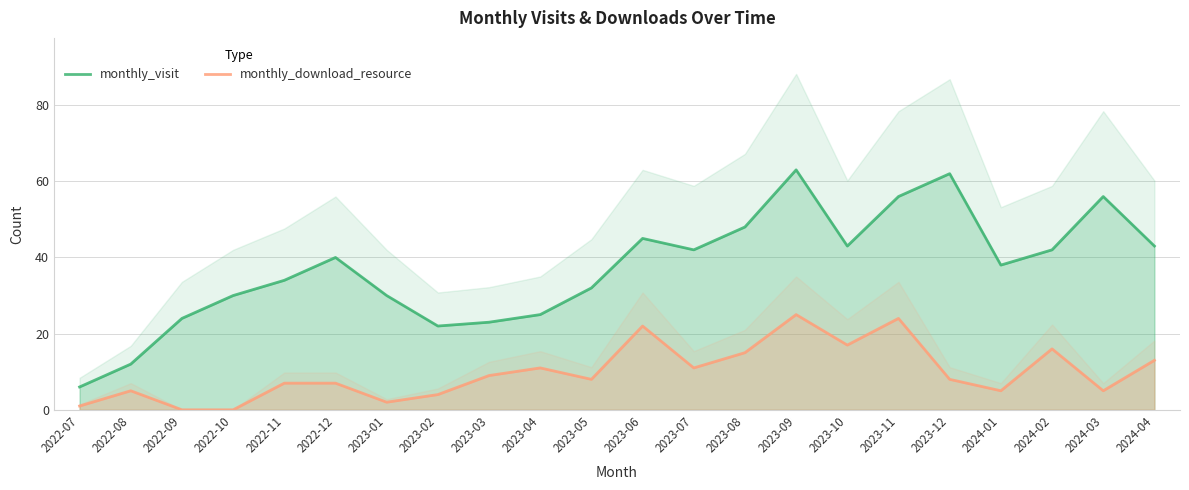

What is the total value across all series at 2023-11?

80